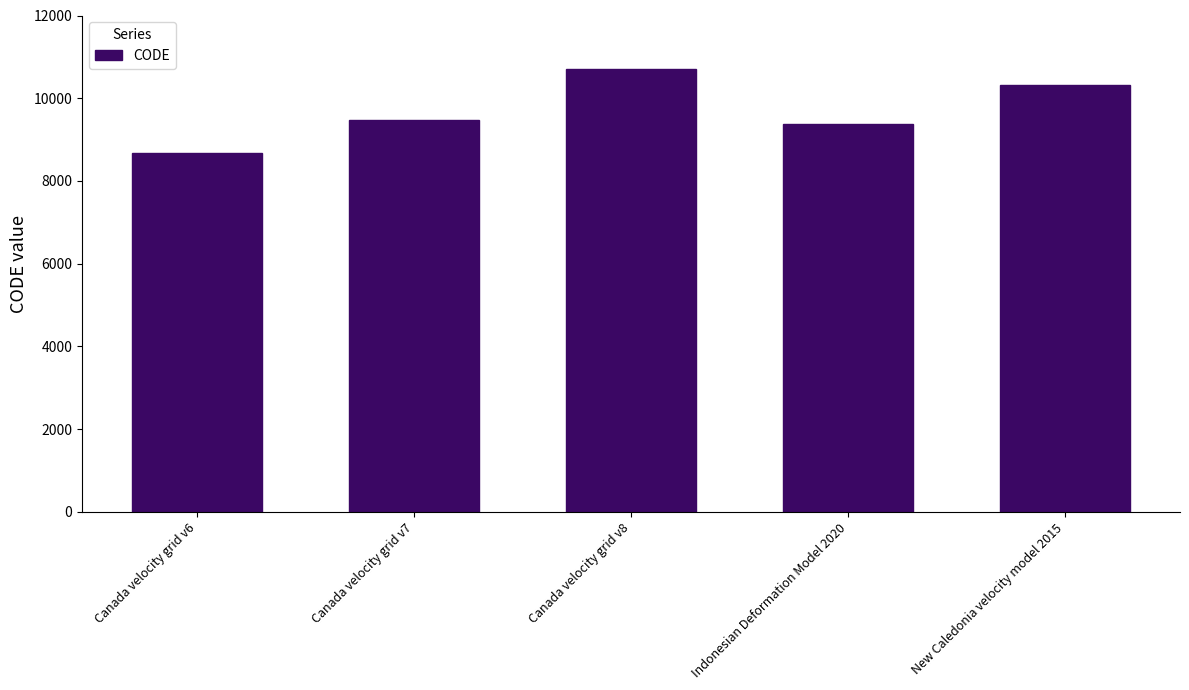

Rank the categories by value from highest to lowest.

Canada velocity grid v8, New Caledonia velocity model 2015, Canada velocity grid v7, Indonesian Deformation Model 2020, Canada velocity grid v6